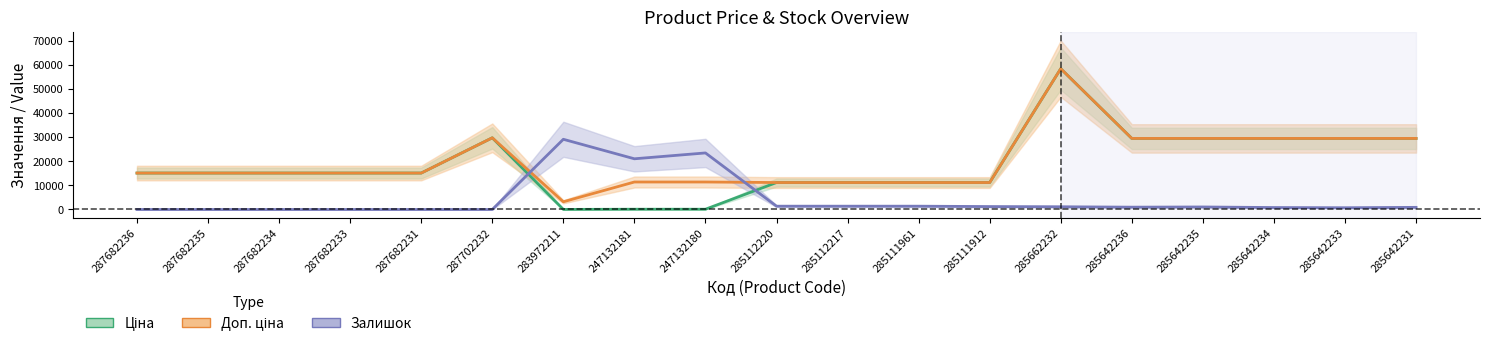

Is the value of Залишок at 285642234 greater than the value of Доп. ціна at 287702232?

No